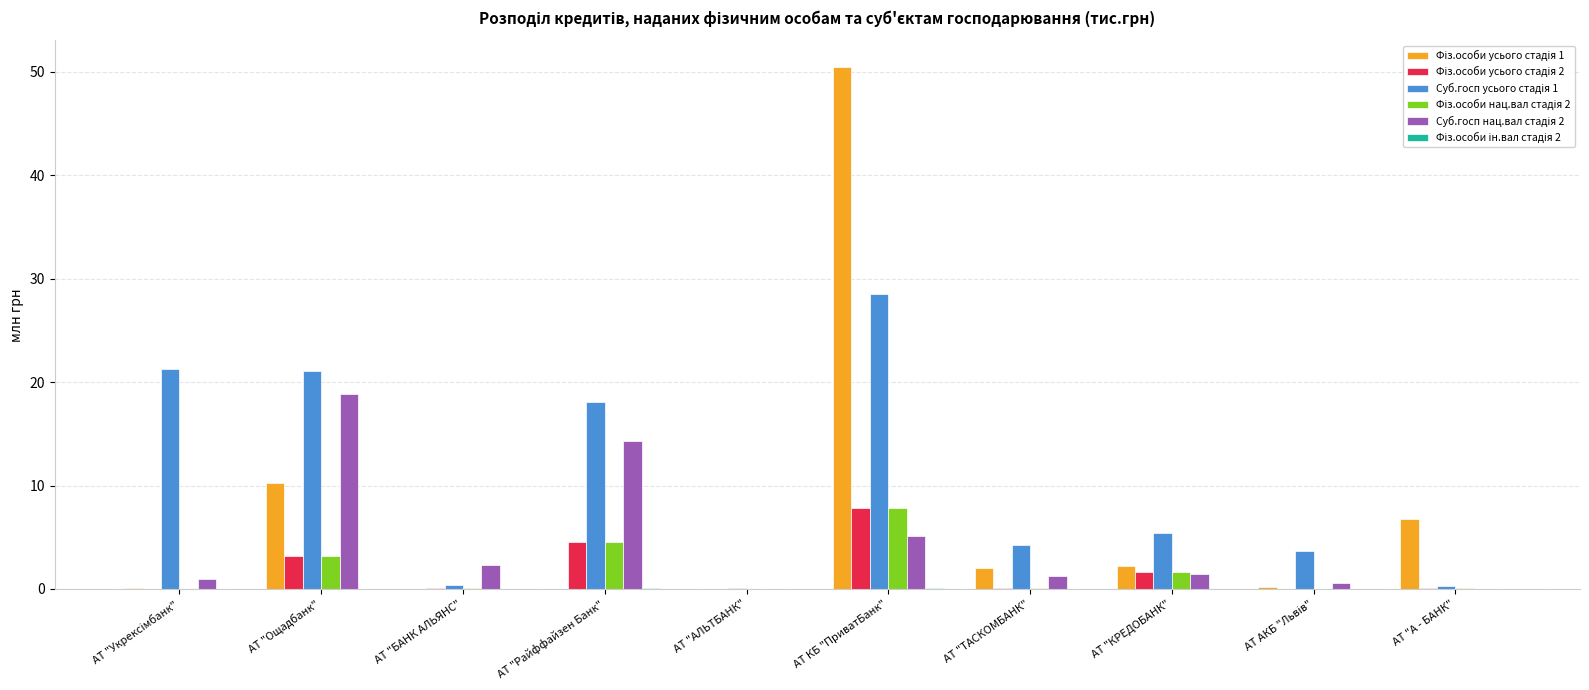

At which category is the sum across all series the highest?

АТ КБ "ПриватБанк"